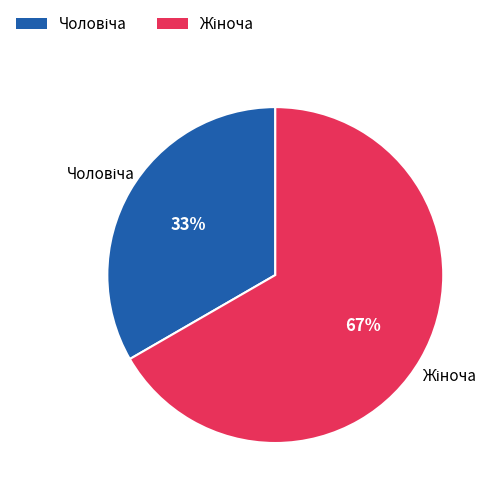

Is there any slice that represents more than half of the pie?

Yes